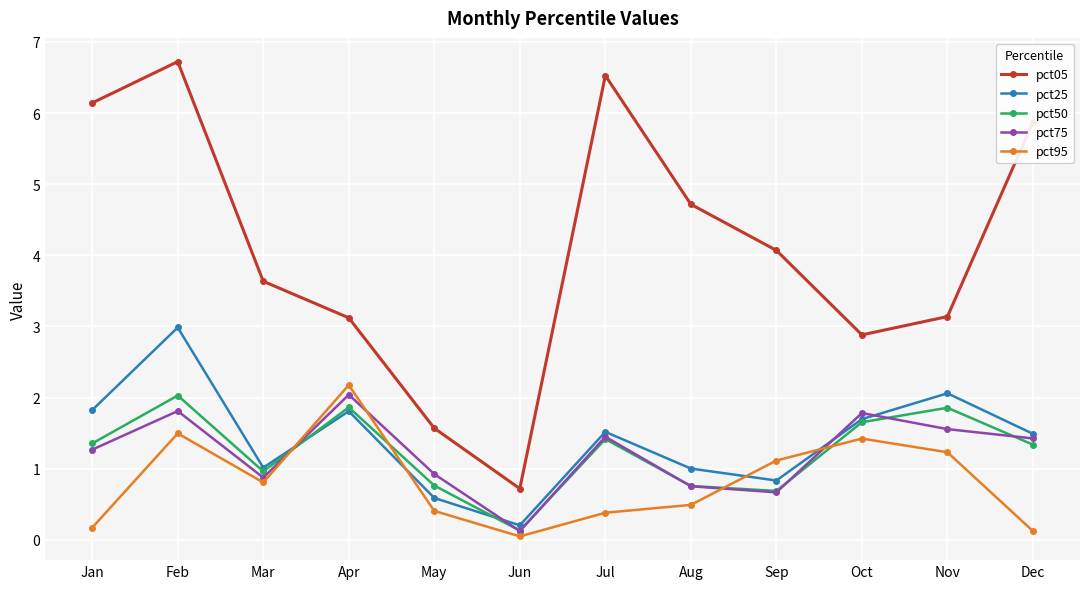

Which series has the largest range (max minus min)?

pct05